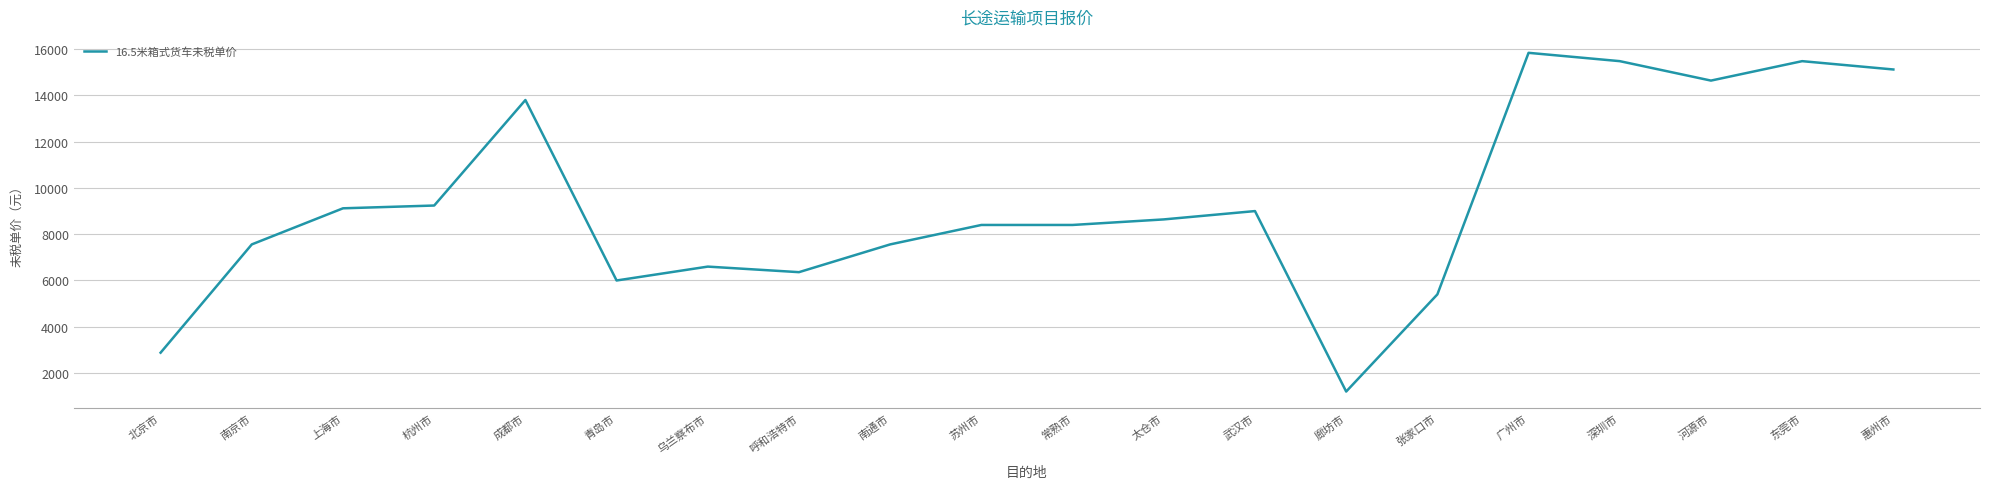

Reading left to right, extract all data points from this chart.

北京市=2880	南京市=7560	上海市=9120	杭州市=9240	成都市=13800	青岛市=6000	乌兰察布市=6600	呼和浩特市=6360	南通市=7560	苏州市=8400	常熟市=8400	太仓市=8640	武汉市=9000	廊坊市=1200	张家口市=5400	广州市=15840	深圳市=15480	河源市=14640	东莞市=15480	惠州市=15120